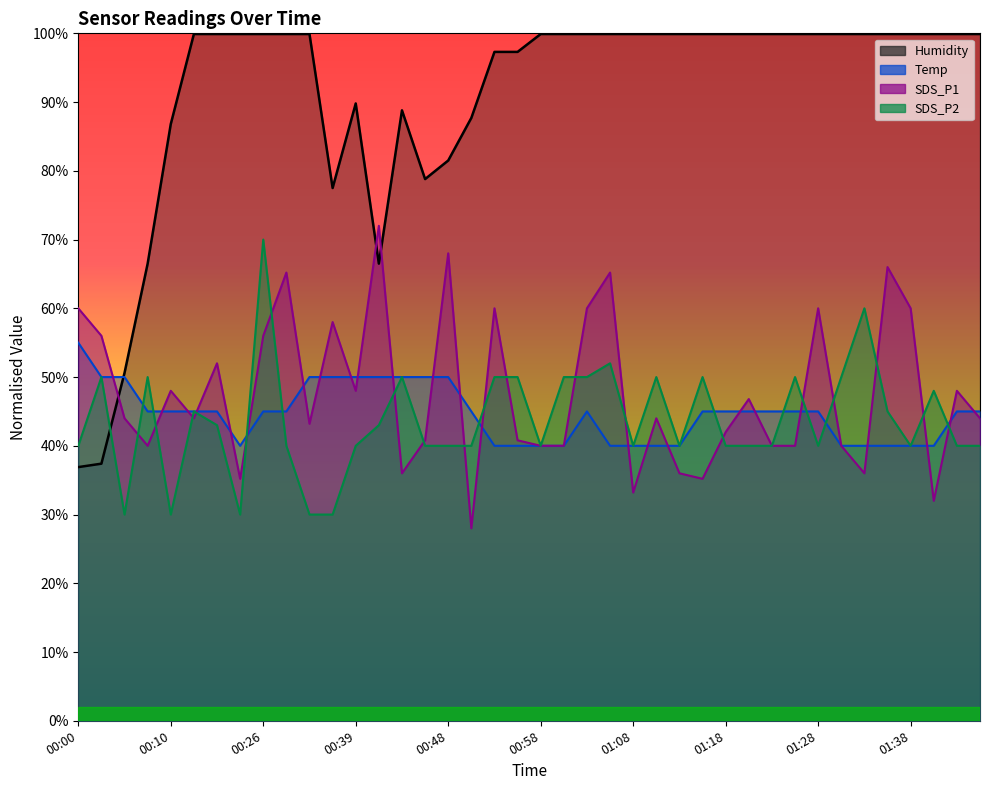

True or false: Temp has more than 2 points higher than both neighbors.

False